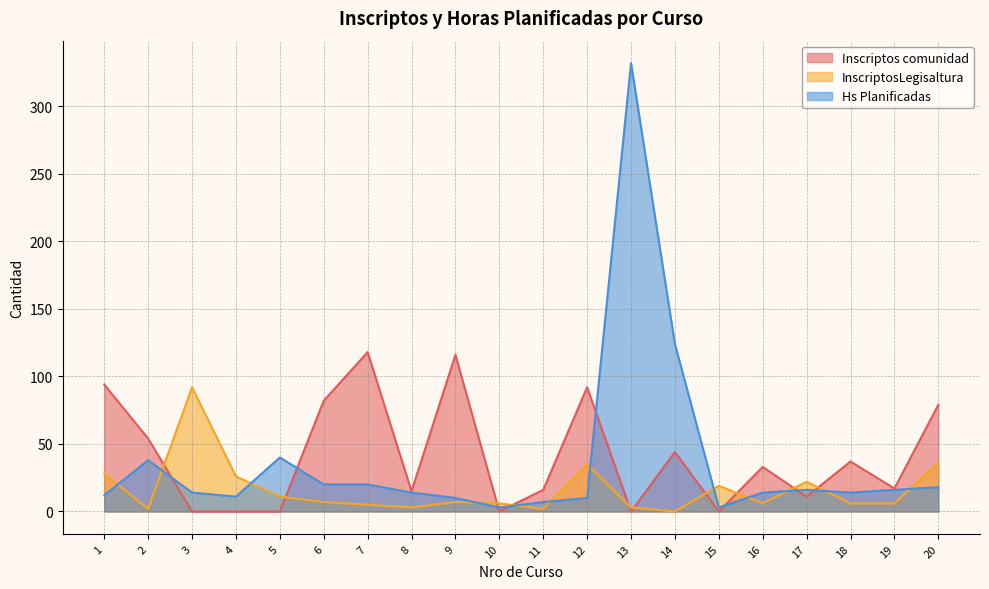

The value of InscriptosLegisaltura at 7 is 3. True or false?

False